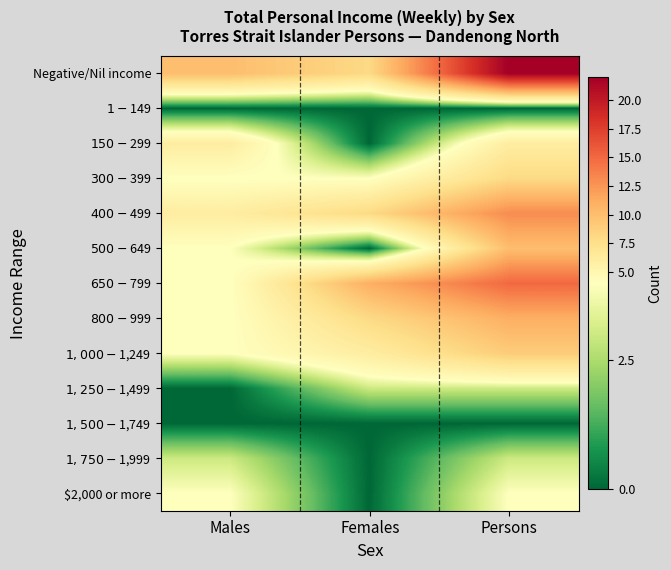

Reading left to right, extract all data points from this chart.

Negative/Nil income: Males=10	Females=8	Persons=22
$1-$149: Males=0	Females=0	Persons=0
$150-$299: Males=6	Females=0	Persons=6
$300-$399: Males=4	Females=4	Persons=8
$400-$499: Males=6	Females=8	Persons=13
$500-$649: Males=4	Females=0	Persons=10
$650-$799: Males=4	Females=11	Persons=15
$800-$999: Males=4	Females=8	Persons=11
$1,000-$1,249: Males=4	Females=6	Persons=9
$1,250-$1,499: Males=0	Females=3	Persons=3
$1,500-$1,749: Males=0	Females=0	Persons=0
$1,750-$1,999: Males=3	Females=0	Persons=3
$2,000 or more: Males=4	Females=0	Persons=4